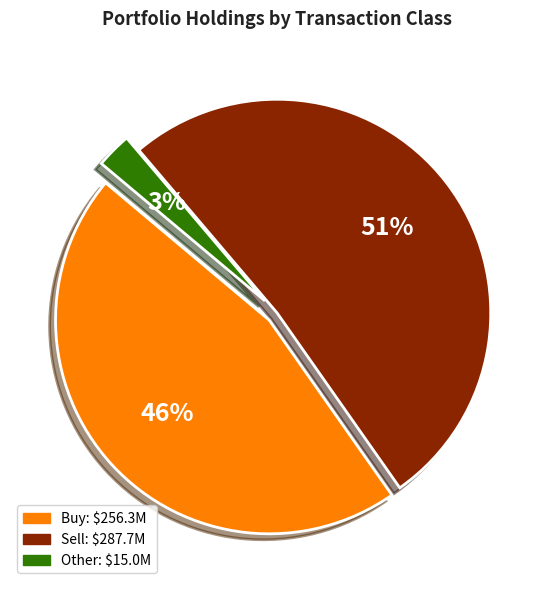

Does any single category account for the majority?

Yes